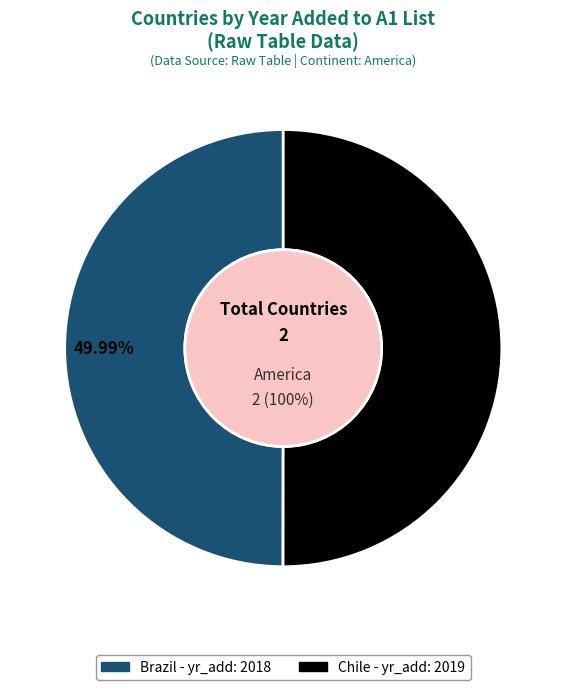

To the nearest percent, what percentage of the pie is Brazil?

50%